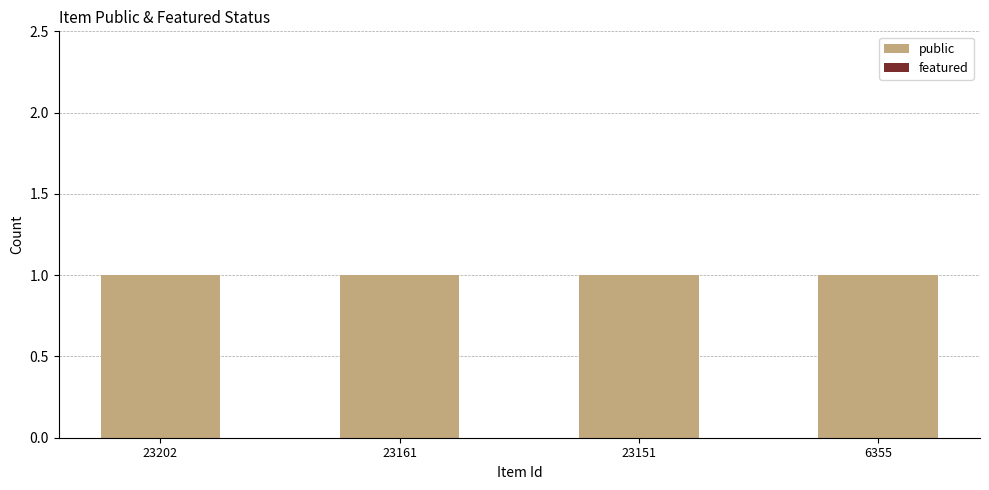

Reading left to right, what are all the values shown in this chart?

public: 1	1	1	1
featured: 0	0	0	0